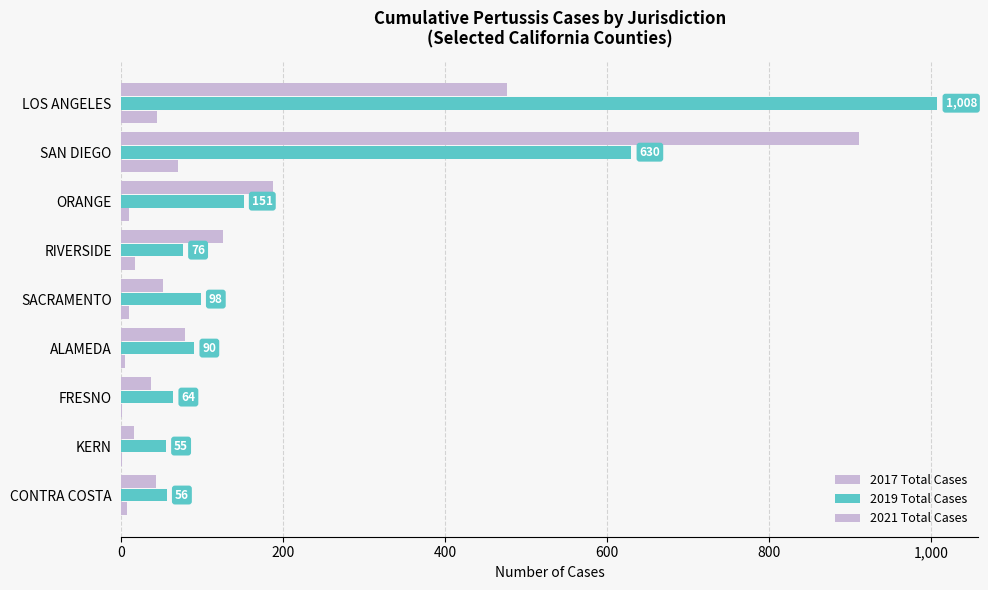

How many data points does each series have?

9